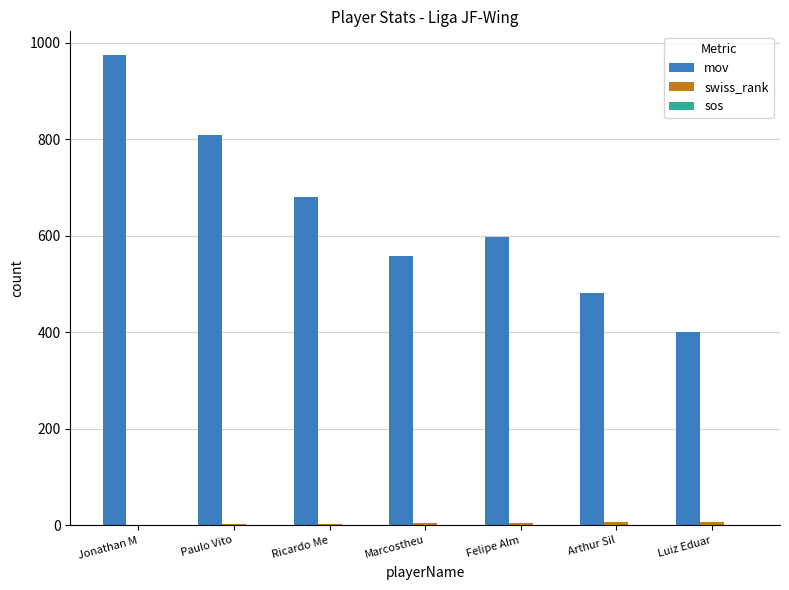

Between Jonathan M and Felipe Alm, which series saw the biggest shift?

mov